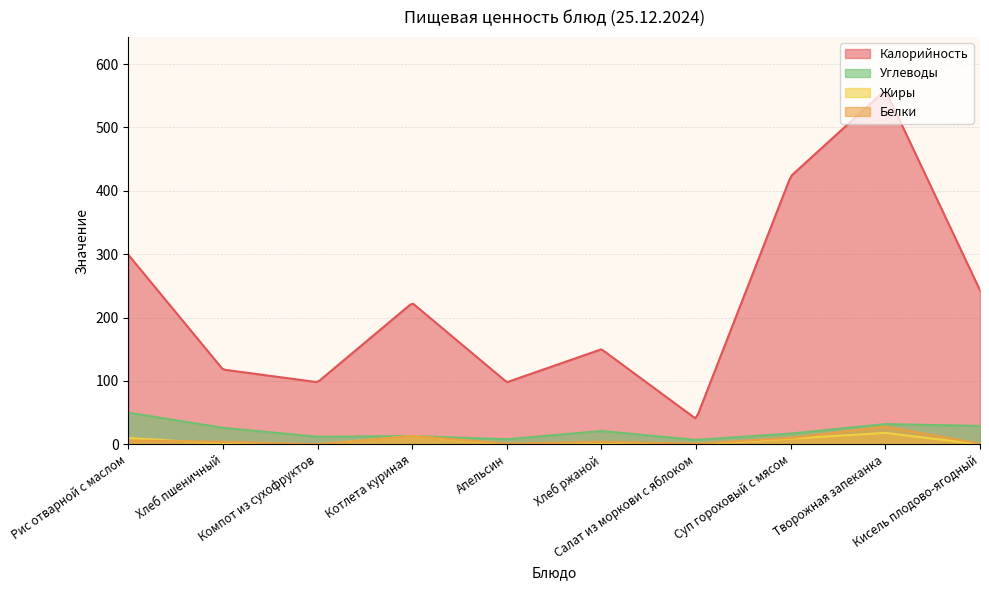

The Белки series shows 39 at Творожная запеканка. True or false?

False